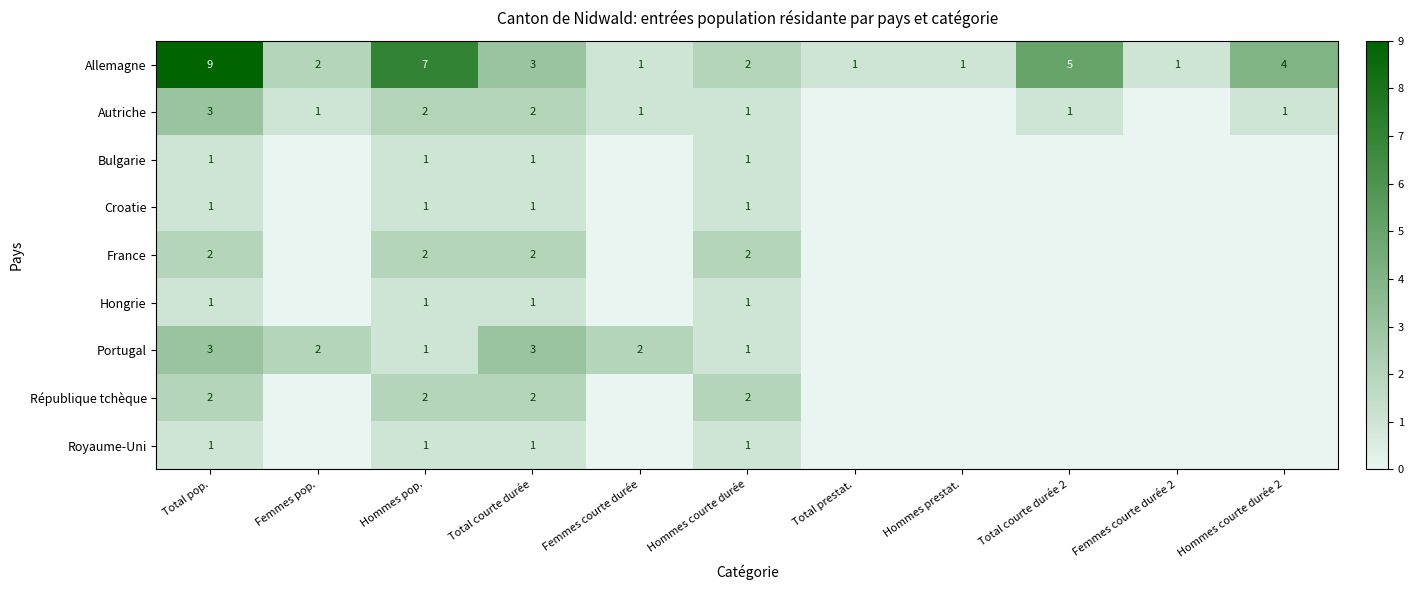

How many data points does each series have?

11